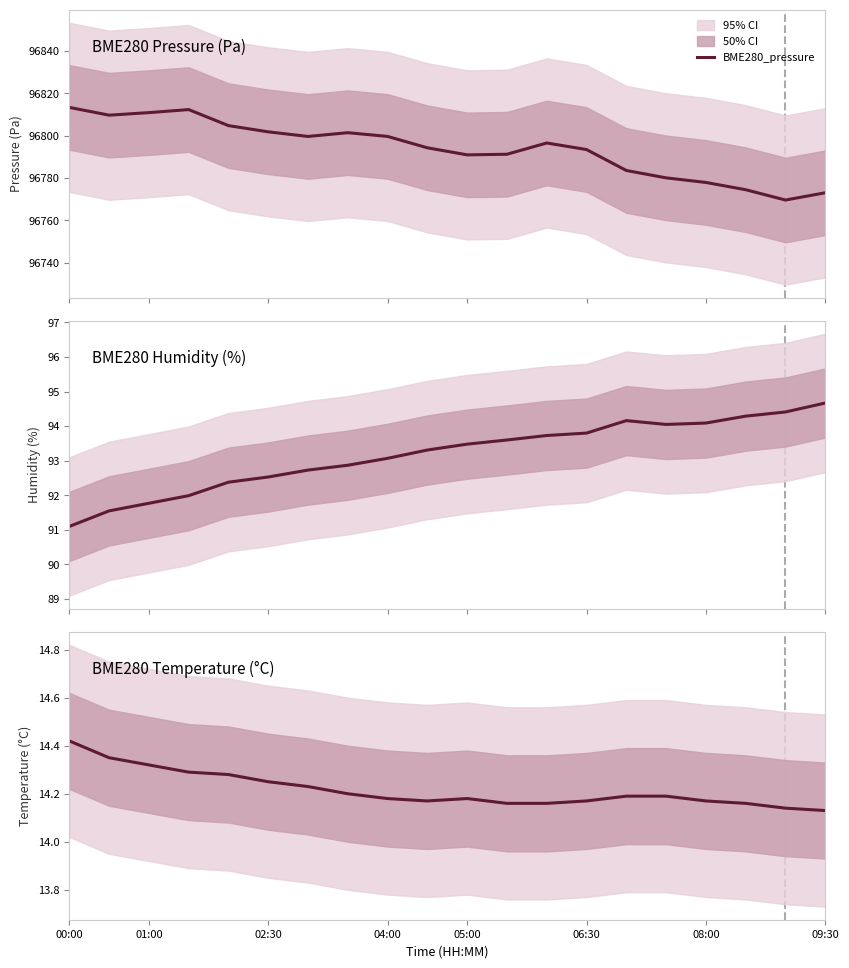

The BME280_pressure series shows 96777.9 at 08:00. True or false?

True